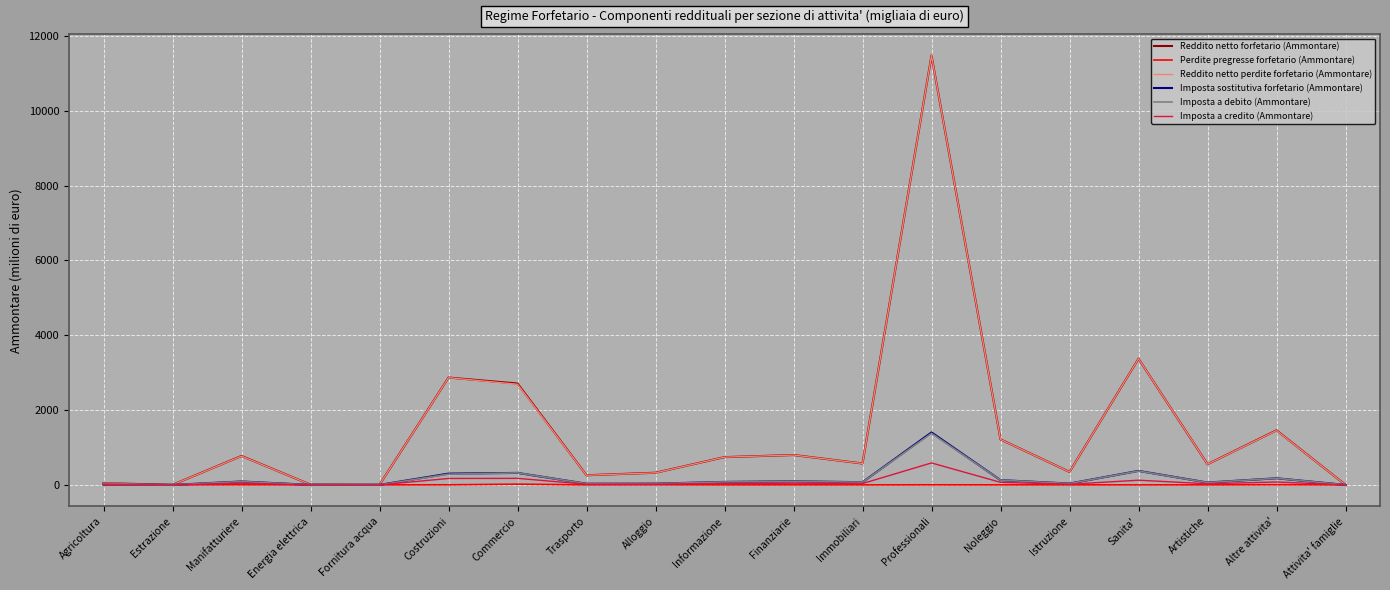

What are all the series names shown in the legend?

Reddito netto forfetario (Ammontare), Perdite pregresse forfetario (Ammontare), Reddito netto perdite forfetario (Ammontare), Imposta sostitutiva forfetario (Ammontare), Imposta a debito (Ammontare), Imposta a credito (Ammontare)